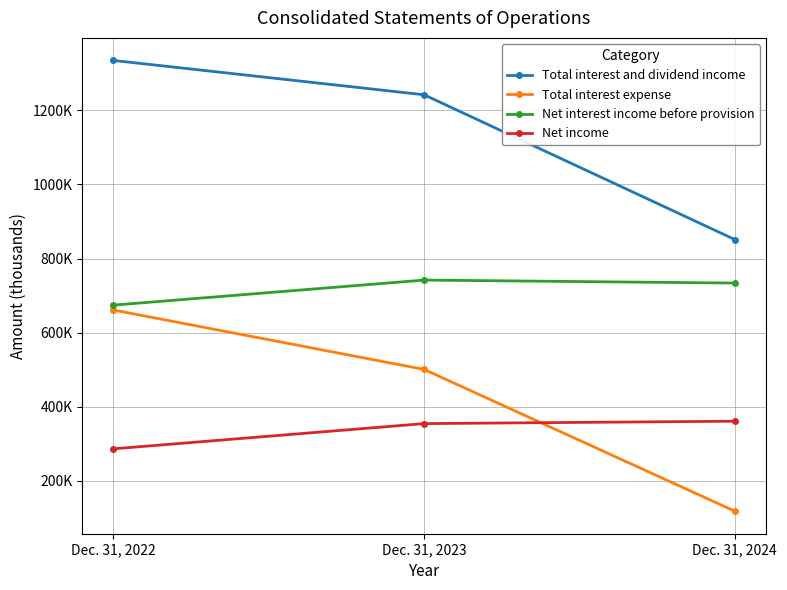

At which label does Total interest and dividend income reach its minimum?

Dec. 31, 2024